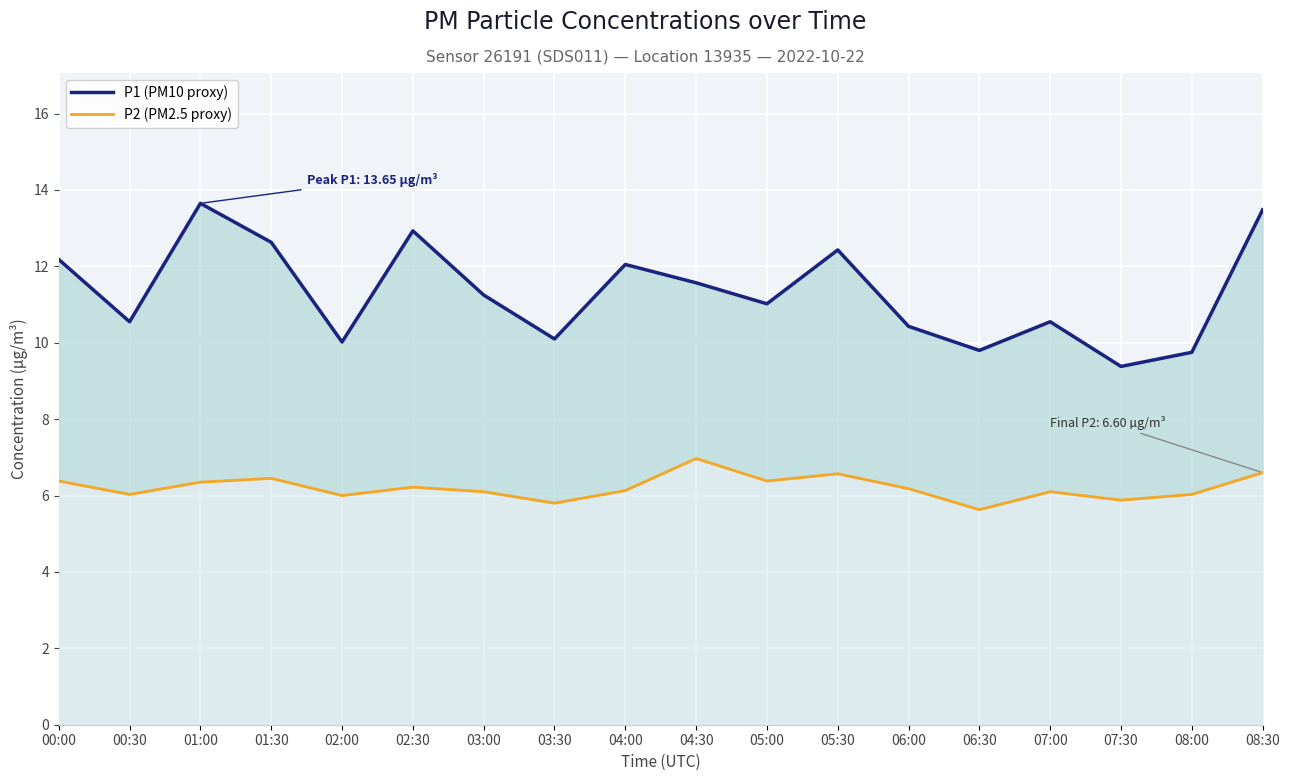

Is it true that P2 (PM2.5 proxy) equals 6.0 at 02:00?

True